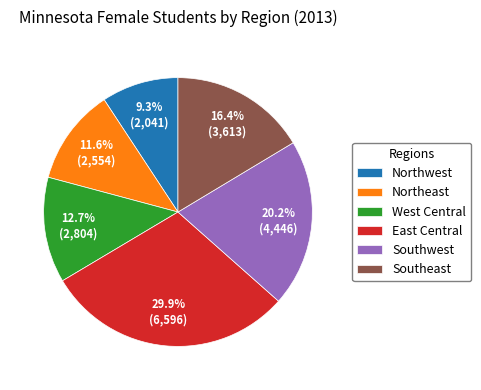

To the nearest percent, what is the average slice percentage?

17%